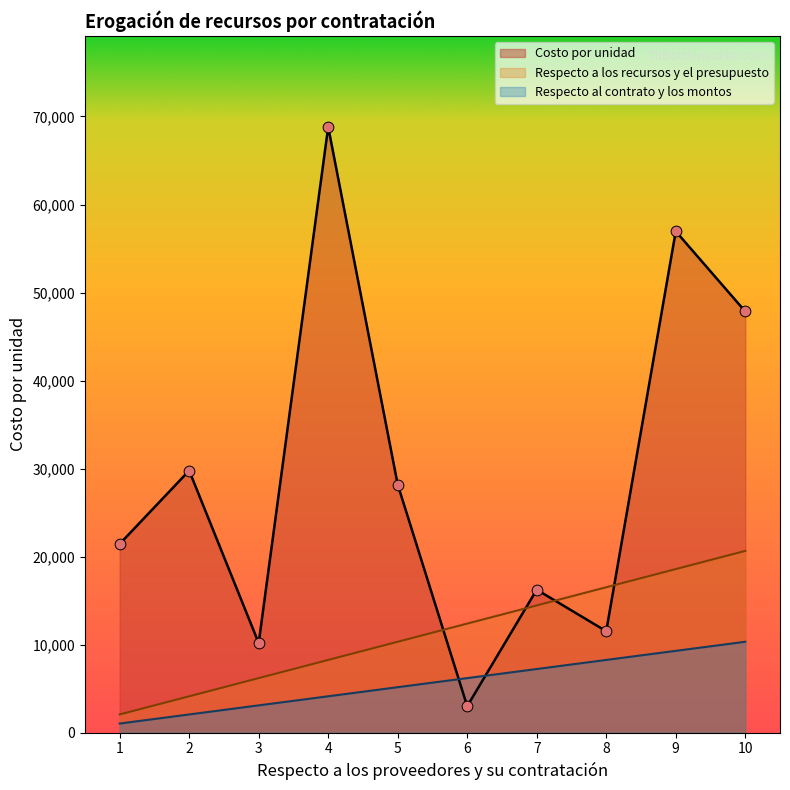

Which series has the widest spread of Y values?

Costo por unidad